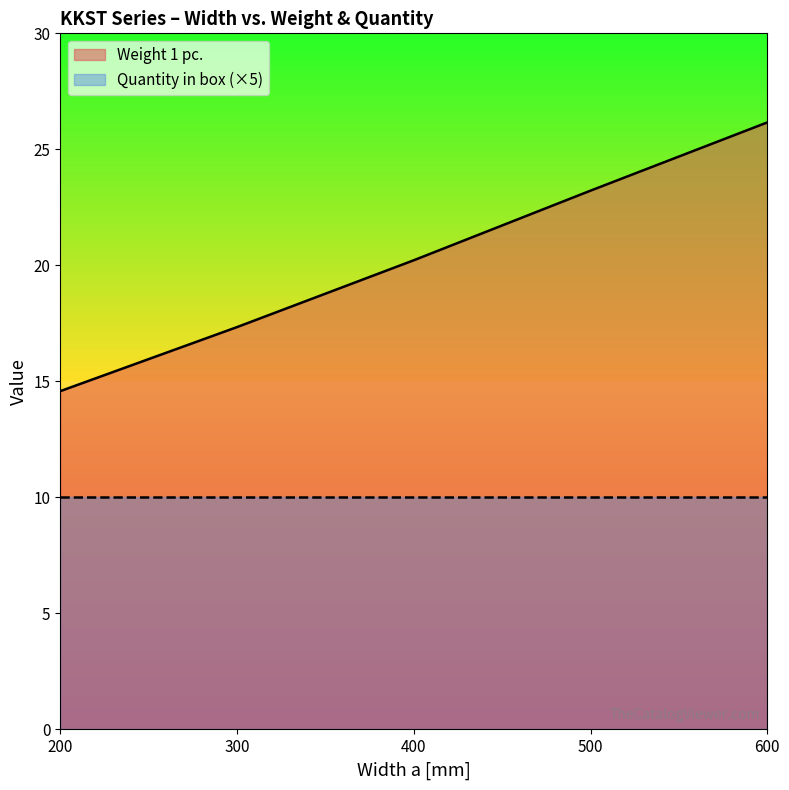

List the labels in order of value, largest first.

600, 500, 400, 300, 200